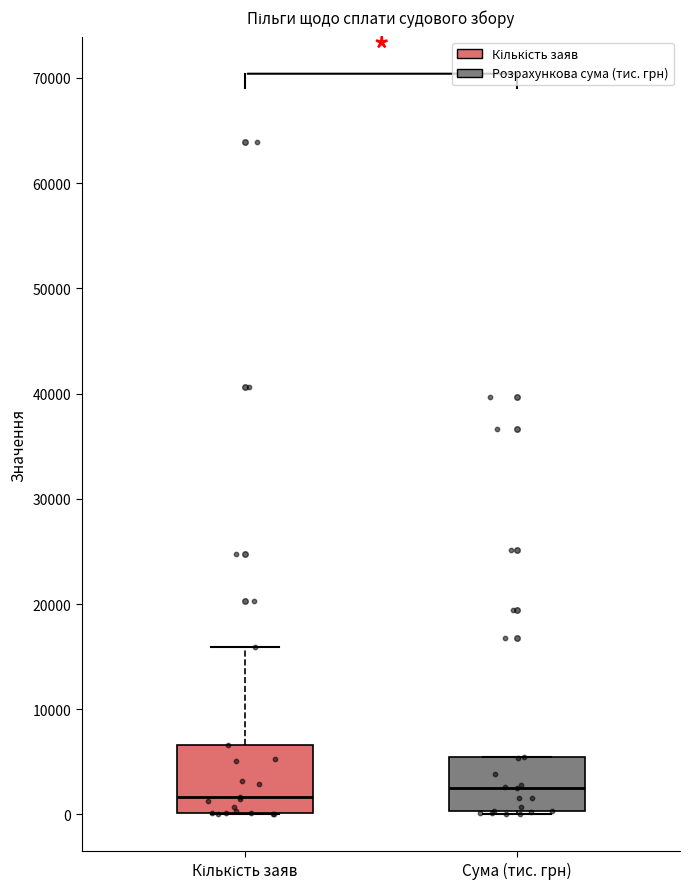

Comparing the boxes themselves (not the whiskers), which one is the tallest?

Кількість заяв